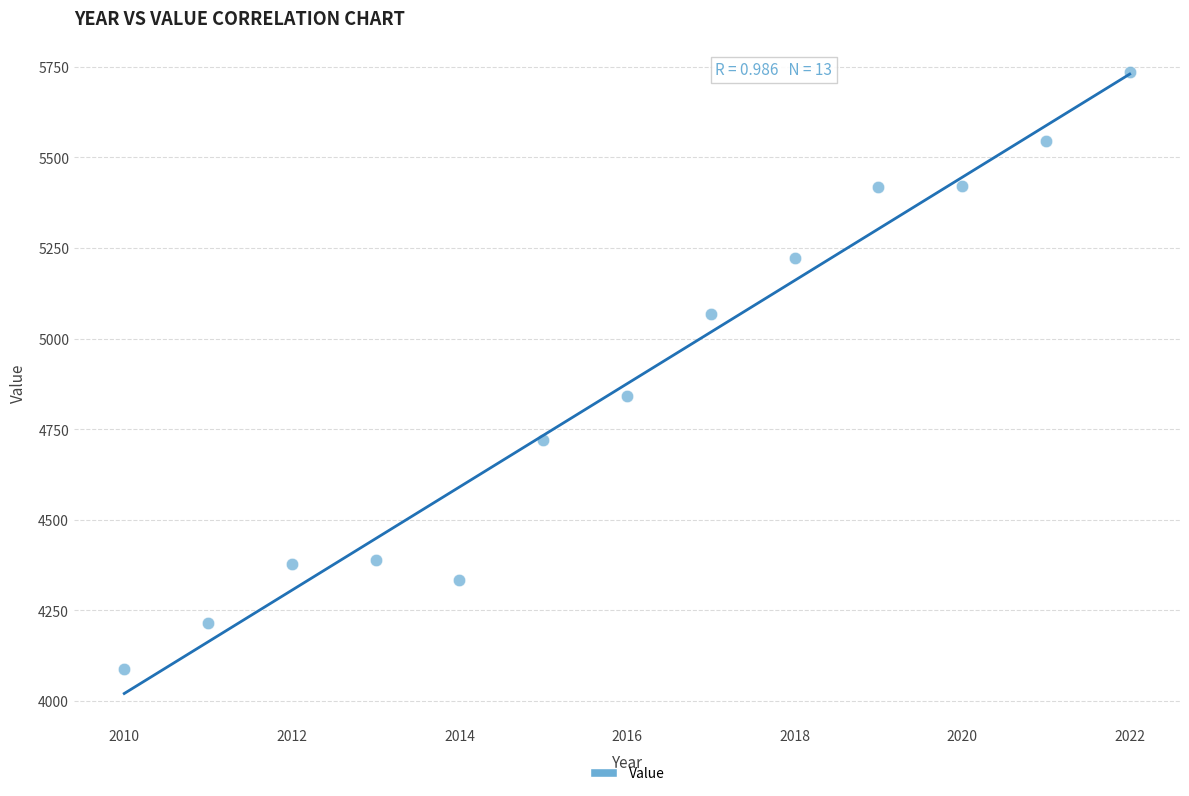

What is the range of Y values (max minus min)?

1647